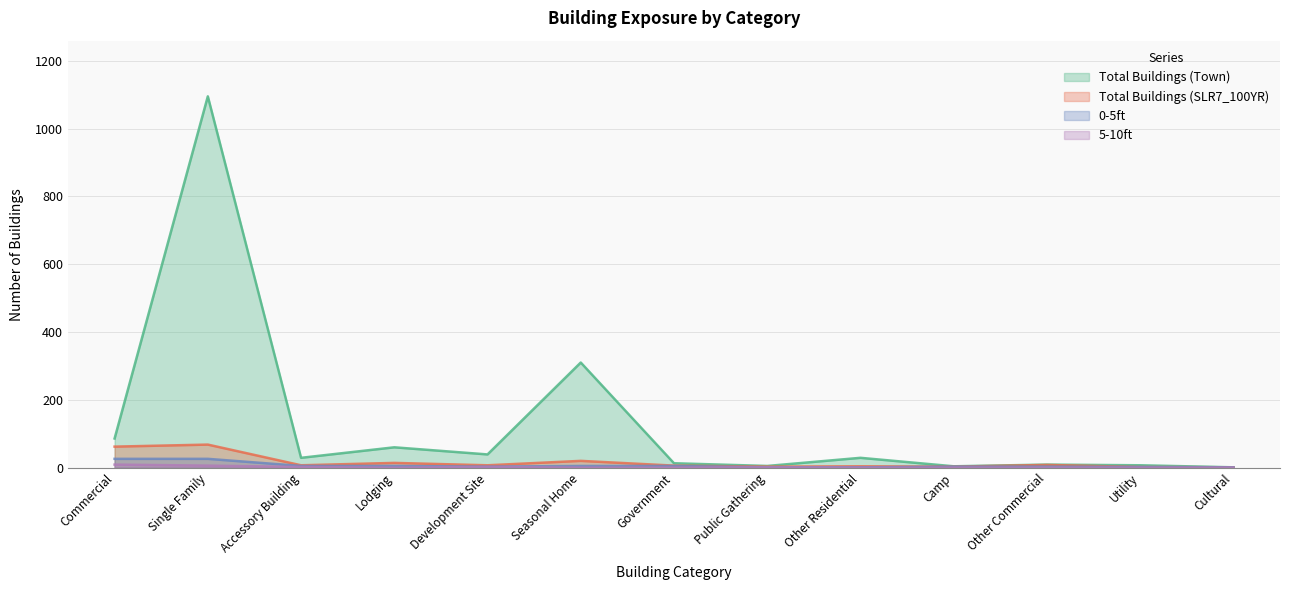

What are all the series names shown in the legend?

Total Buildings (Town), Total Buildings (SLR7_100YR), 0-5ft, 5-10ft